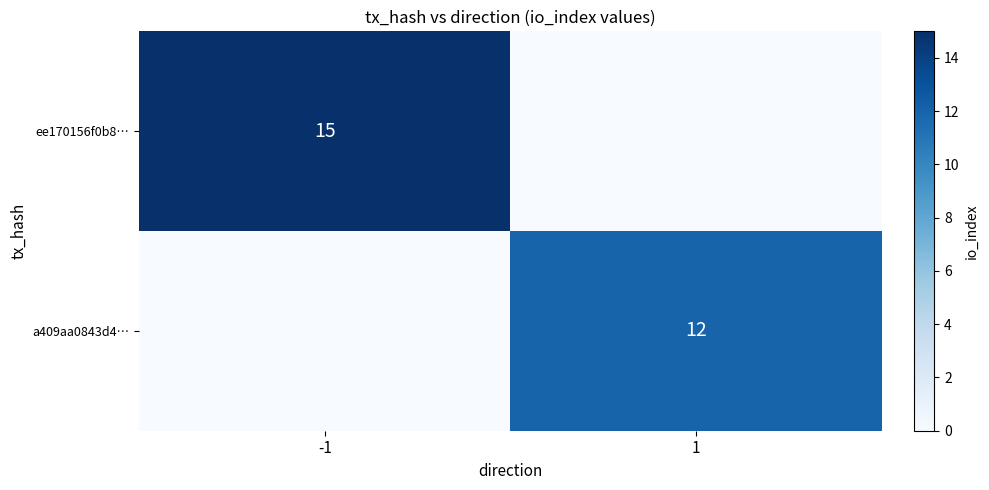

The ee170156f0b8… series shows 15 at -1. True or false?

True